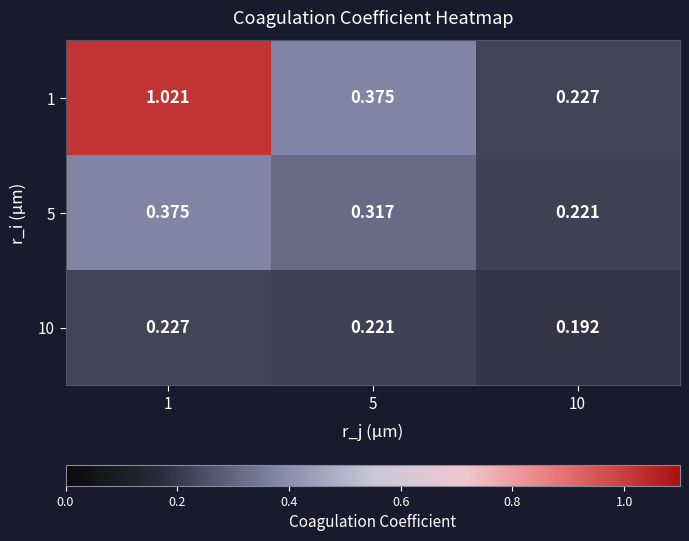

Is the value of 5 at 10 greater than the value of 1 at 1?

No